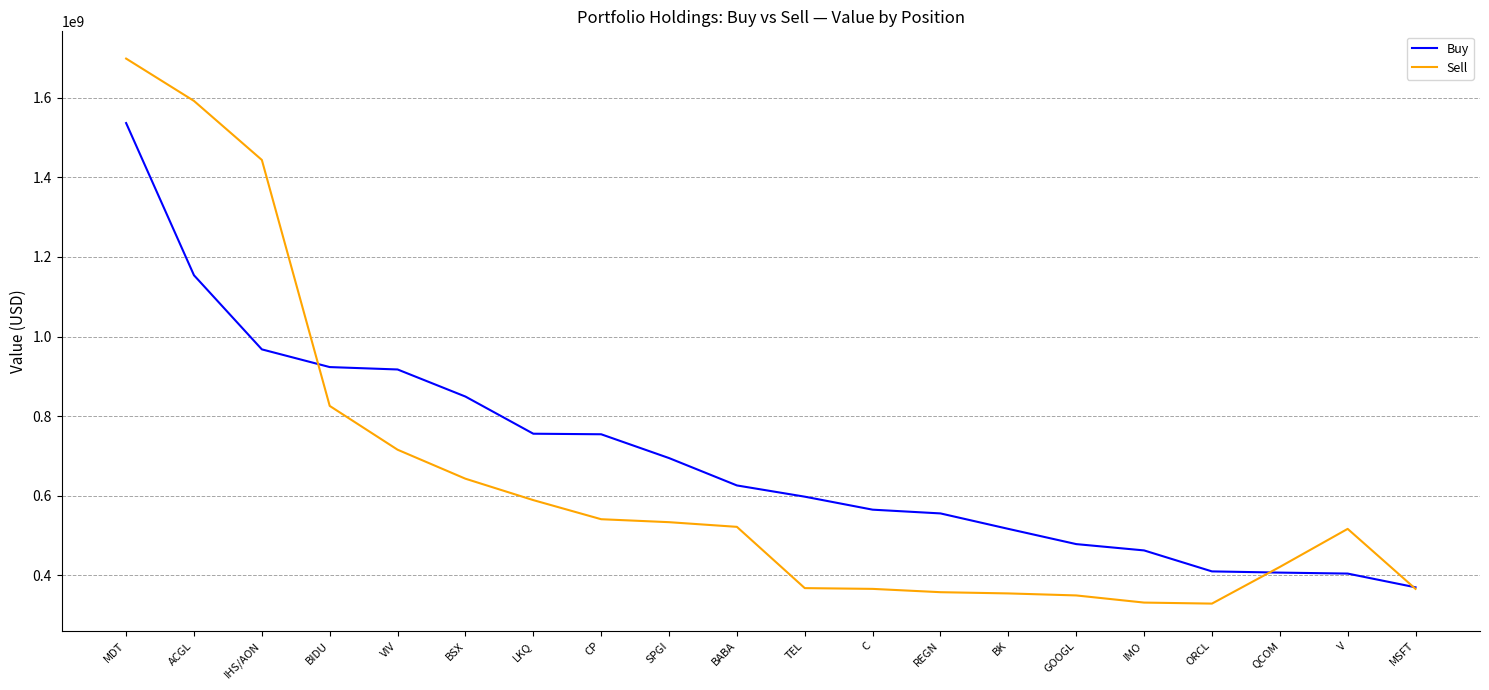

At V, list the series in order from smallest to largest.

Buy, Sell